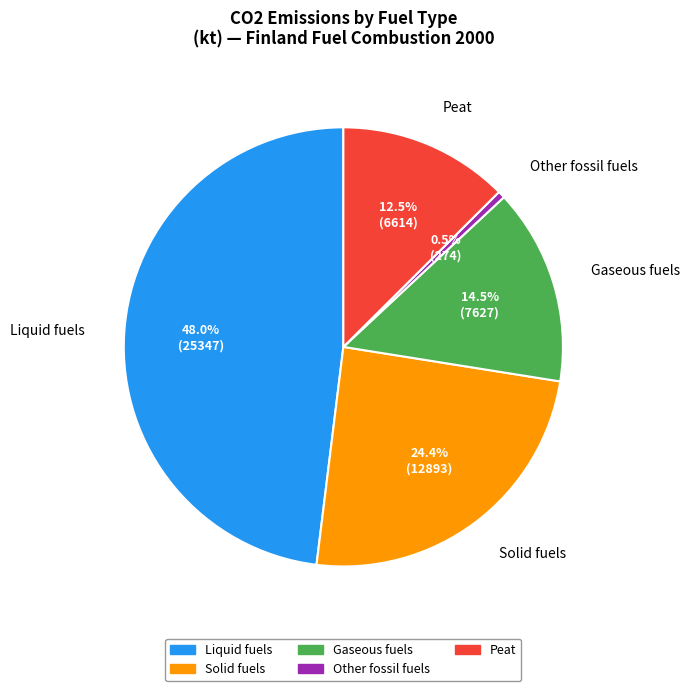

What percentage is NOT represented by Liquid fuels?

52.0%